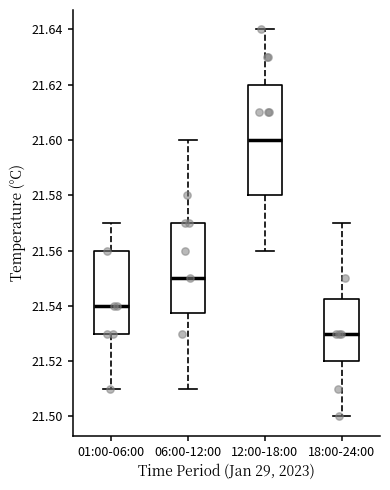

Reading left to right, transcribe this box plot: for each box, give where its median line is, the range the box spans, and where its two whiskers end, as read against the y-axis. The values are not printed on the chart, so give them approximately, as read against the axis.

01:00-06:00: median 21.540, box 21.530 to 21.560, whiskers 21.510 to 21.570
06:00-12:00: median 21.550, box 21.538 to 21.570, whiskers 21.510 to 21.600
12:00-18:00: median 21.600, box 21.580 to 21.620, whiskers 21.560 to 21.640
18:00-24:00: median 21.530, box 21.520 to 21.542, whiskers 21.500 to 21.570